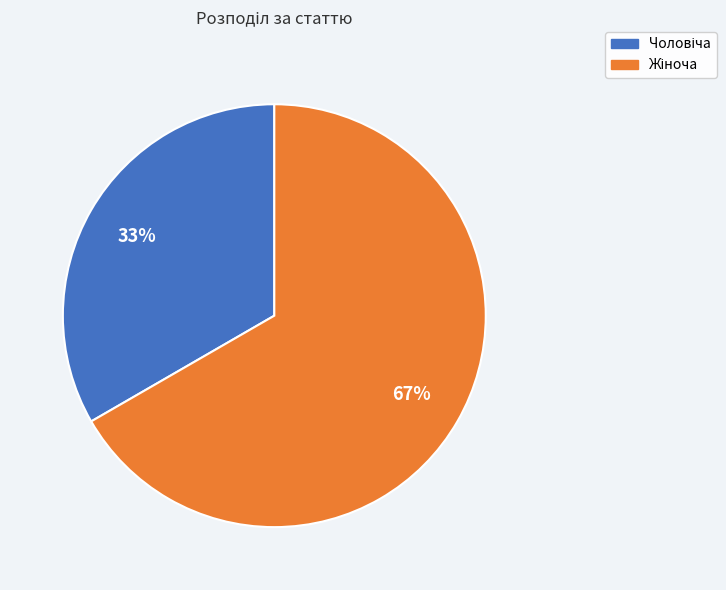

Is there a majority slice in this chart?

Yes